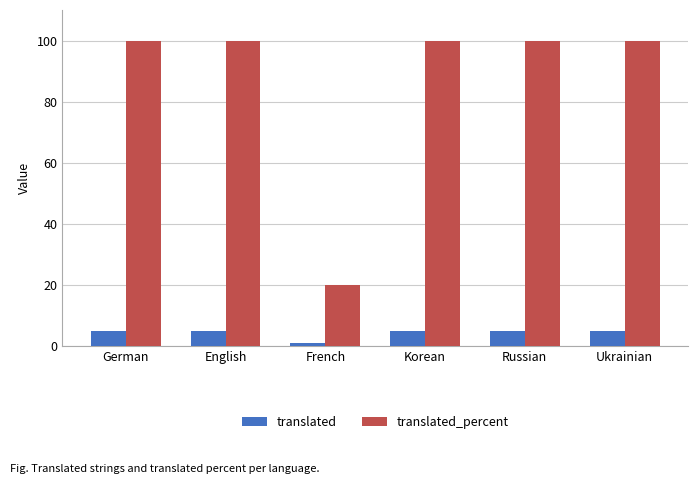

What is the value of the translated_percent bar at the 2nd from the left?

100